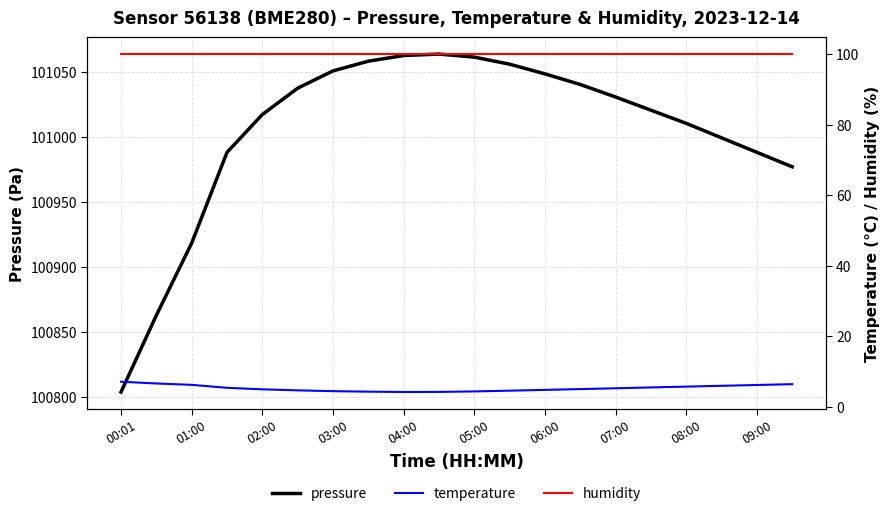

True or false: humidity and pressure intersect in this chart.

False